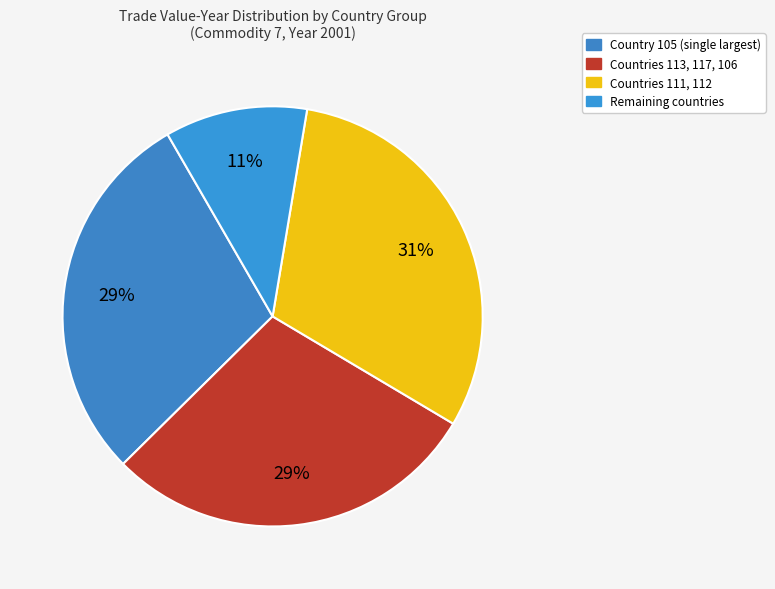

How many segments does this pie chart have?

4